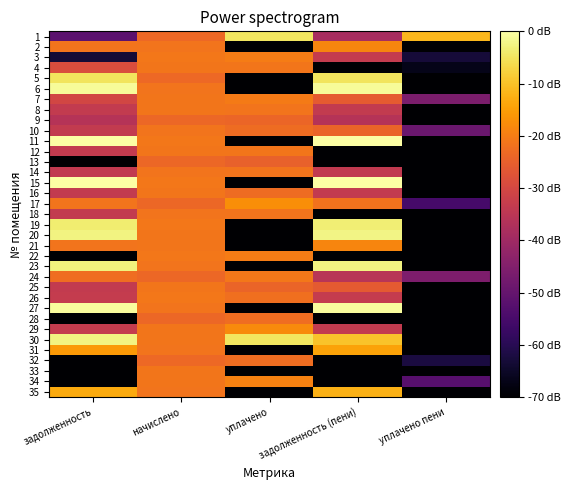

How many distinct data groups are displayed?

35